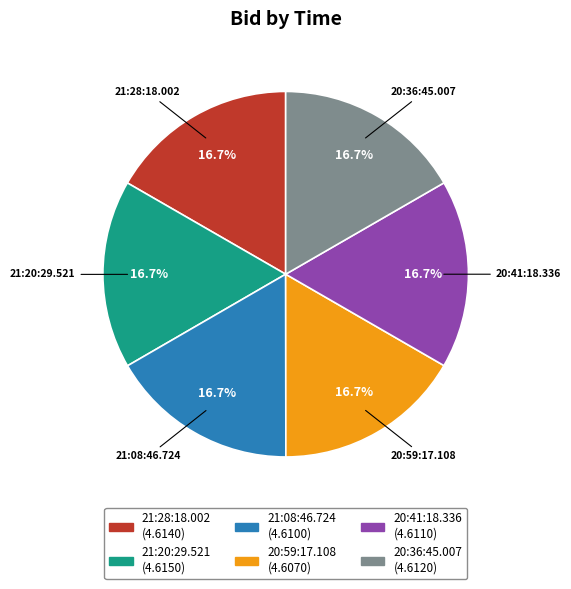

Is there a majority slice in this chart?

No